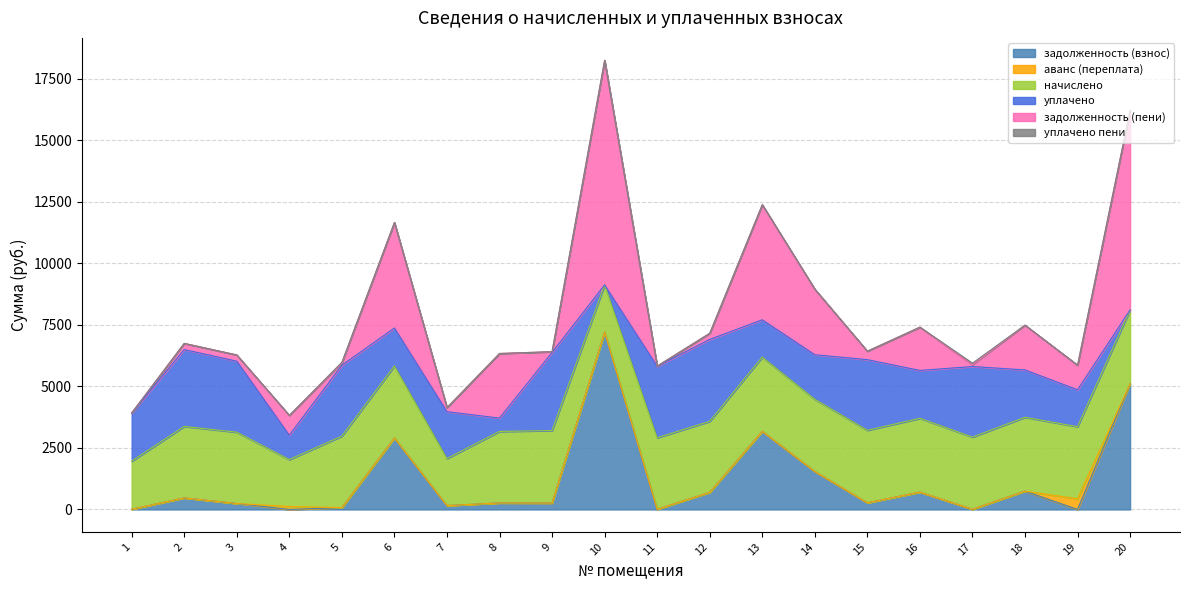

What is the average value of the уплачено пени series?

4.3